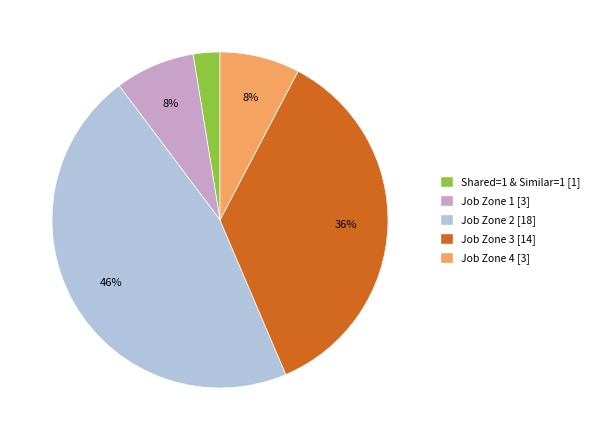

To the nearest percent, what is the average slice percentage?

20%